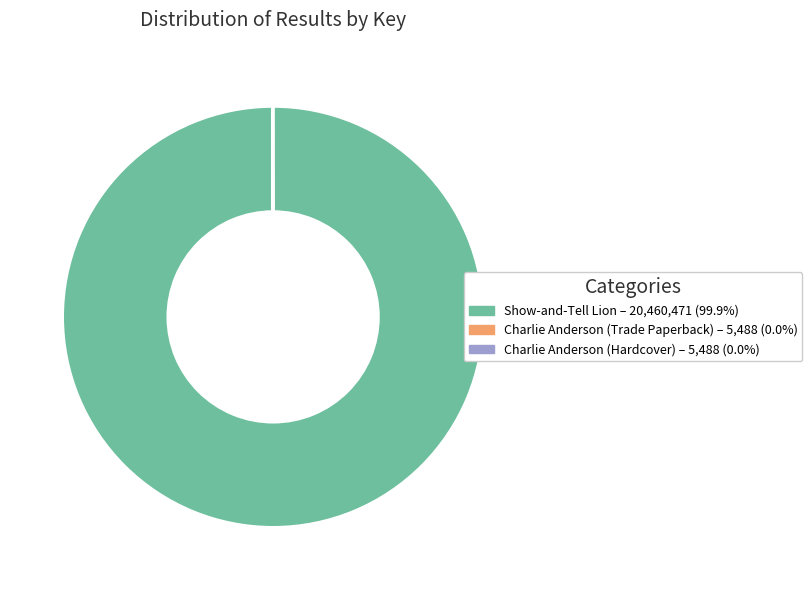

Is Show-and-Tell Lion – 20,460,471 (99.9%) the majority of the pie?

Yes